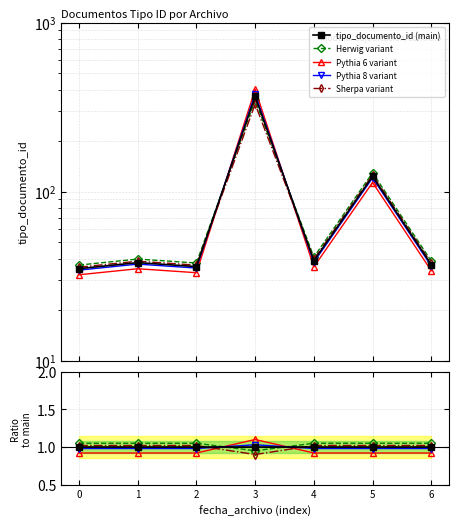

Between 4 and 5, which series saw the biggest shift?

tipo_documento_id (main)